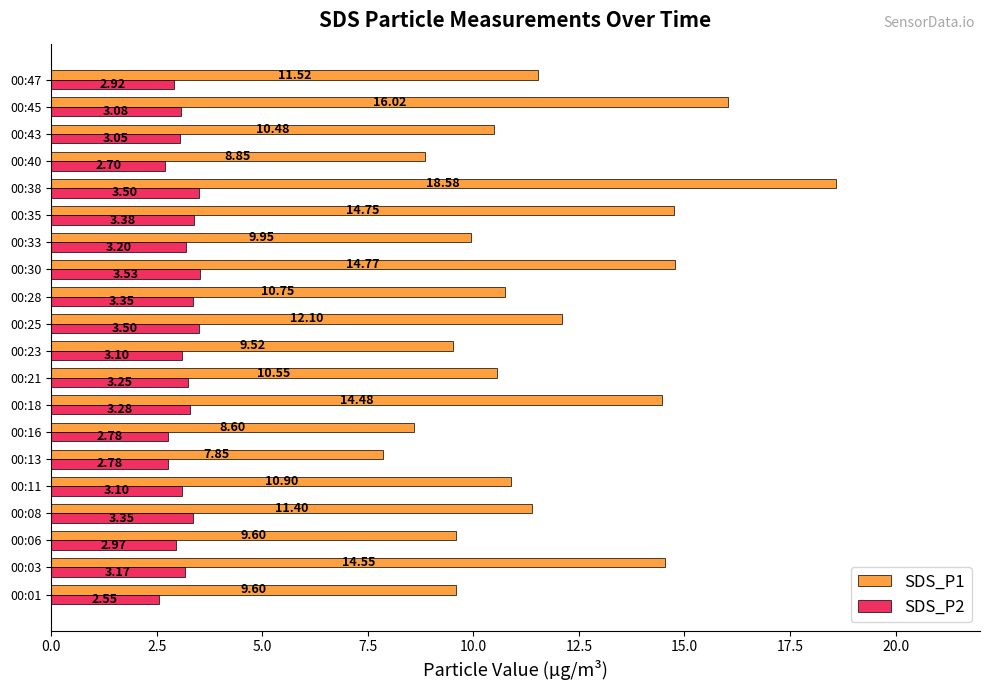

At which label does SDS_P1 reach its minimum?

00:13